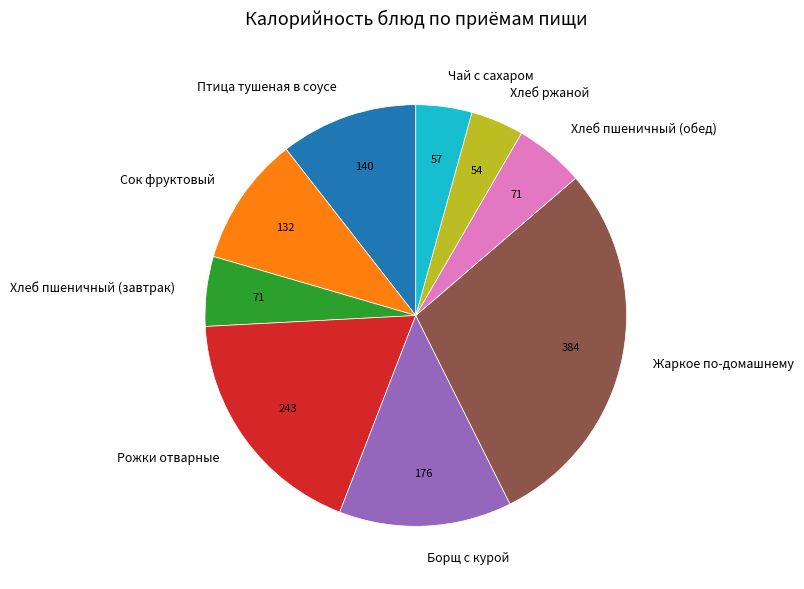

The Жаркое по-домашнему slice represents 17% of the pie. True or false?

False